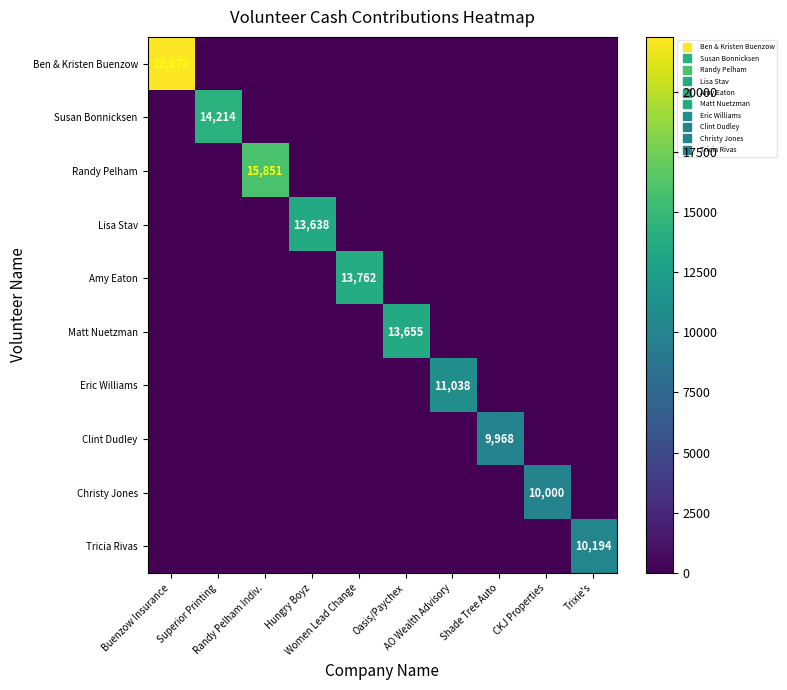

List the labels in order of Amy Eaton value, smallest first.

Buenzow Insurance, Superior Printing, Randy Pelham Indiv., Hungry Boyz, Oasis/Paychex, AO Wealth Advisory, Shade Tree Auto, CKJ Properties, Trixie's, Women Lead Change